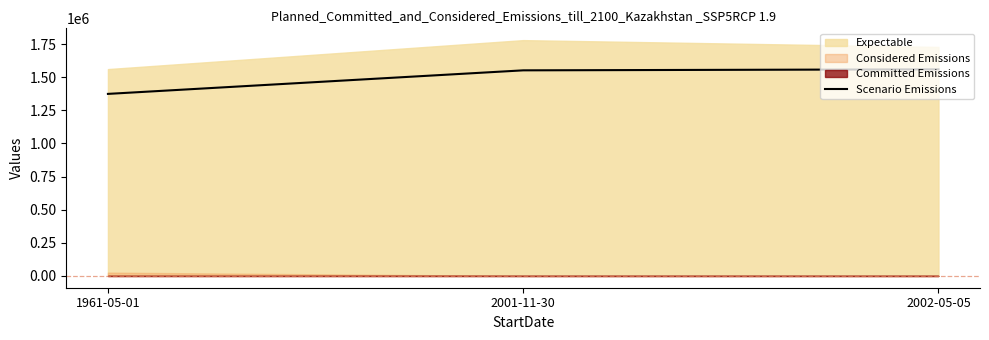

The value at 2001-11-30 is 2155109. True or false?

False